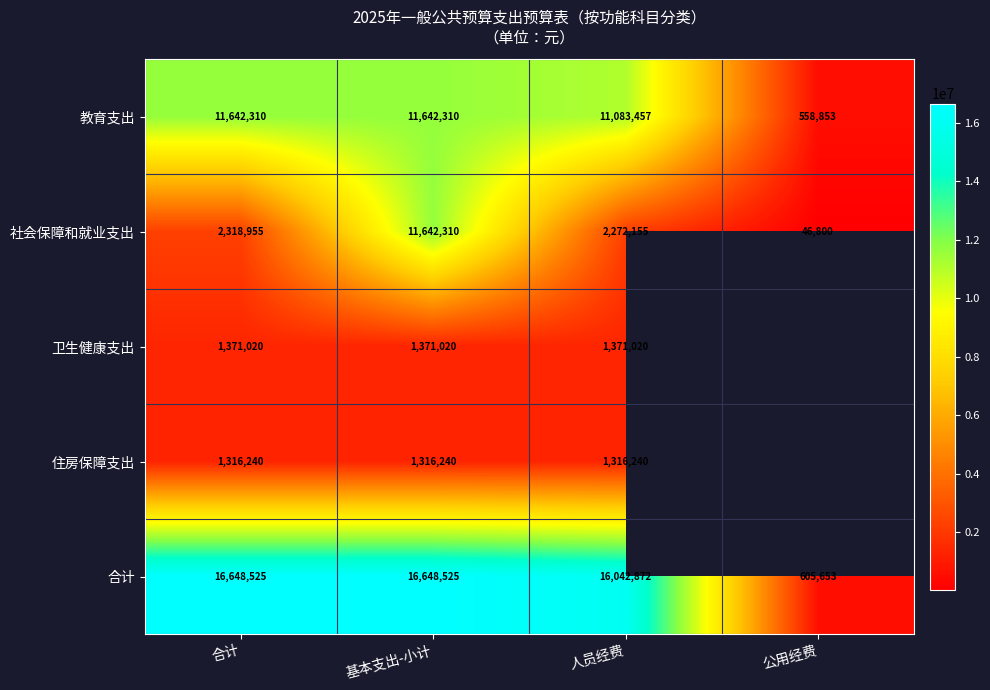

At which category is the sum across all series the highest?

基本支出-小计